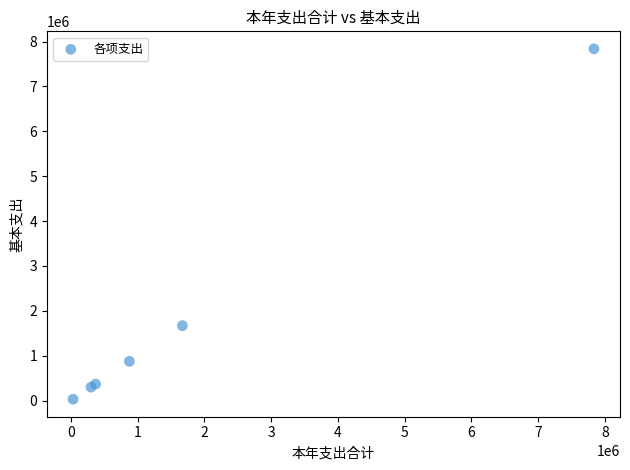

What Y value in the scatter plot is closest to 3934184?

1669516.6